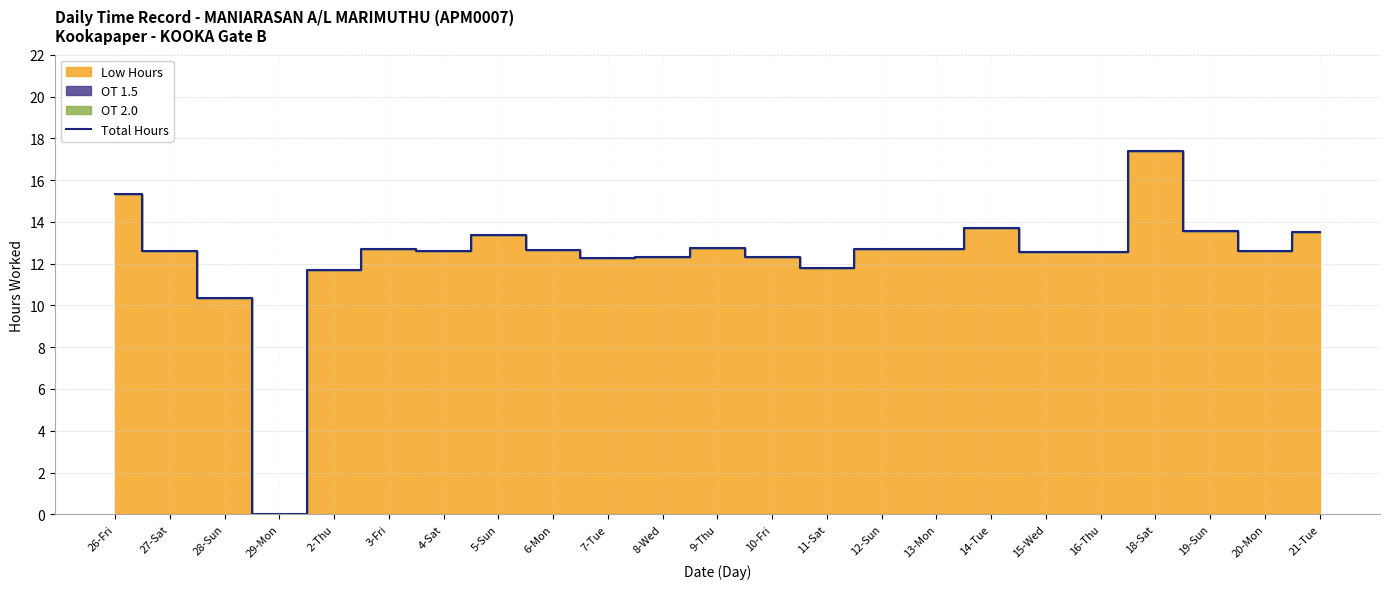

Where is the first local maximum?

3-Fri